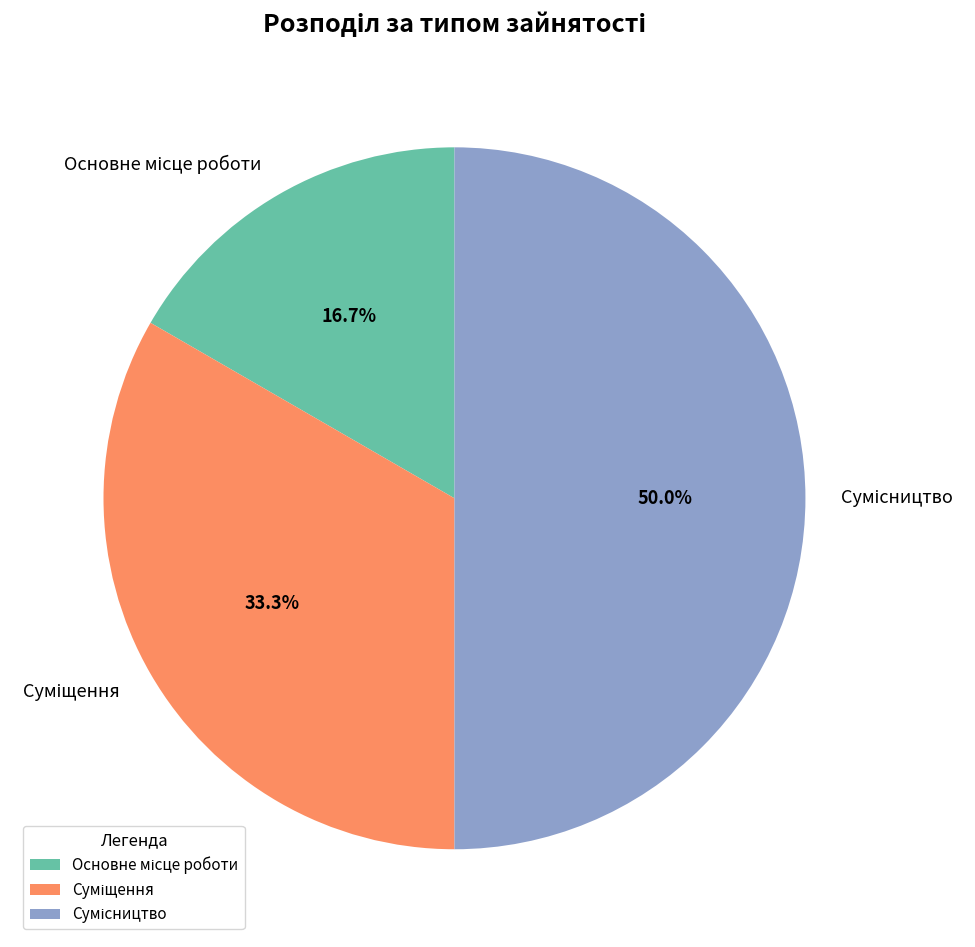

Which slice is the smallest?

Основне місце роботи